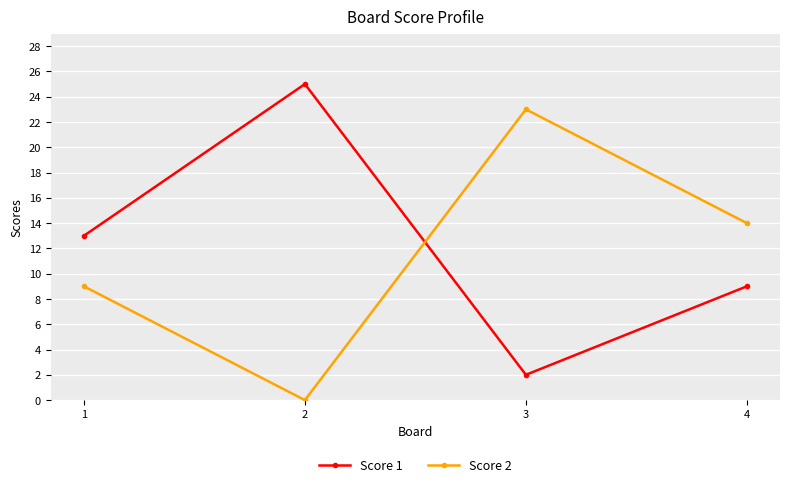

The value of Score 1 at 2 is 9. True or false?

False